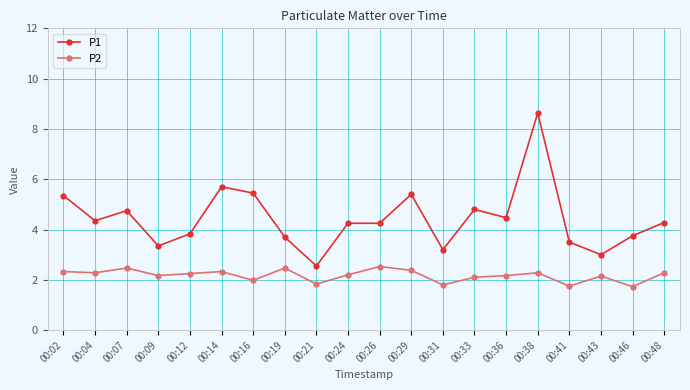

What is the value of the P1 point at the 6th from the left?

5.7